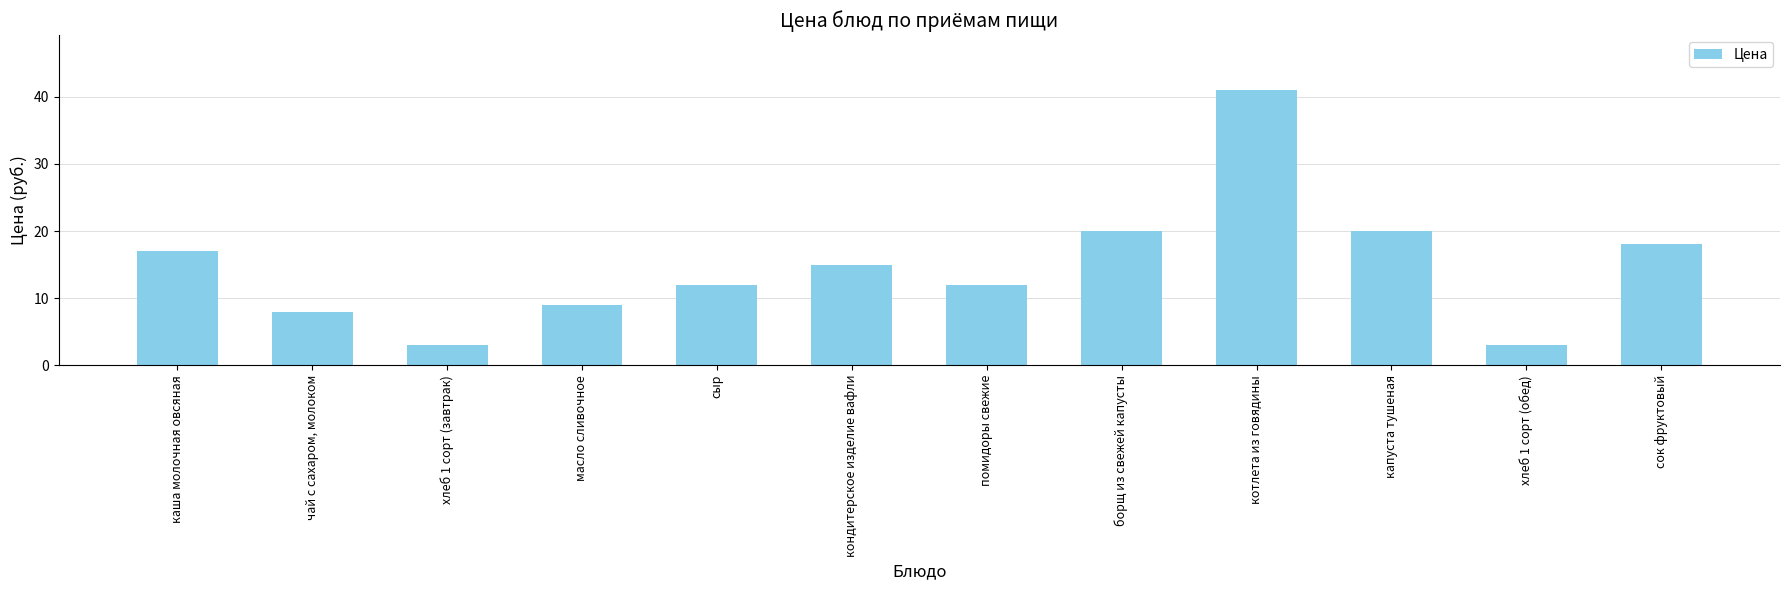

What is the greatest value displayed?

41